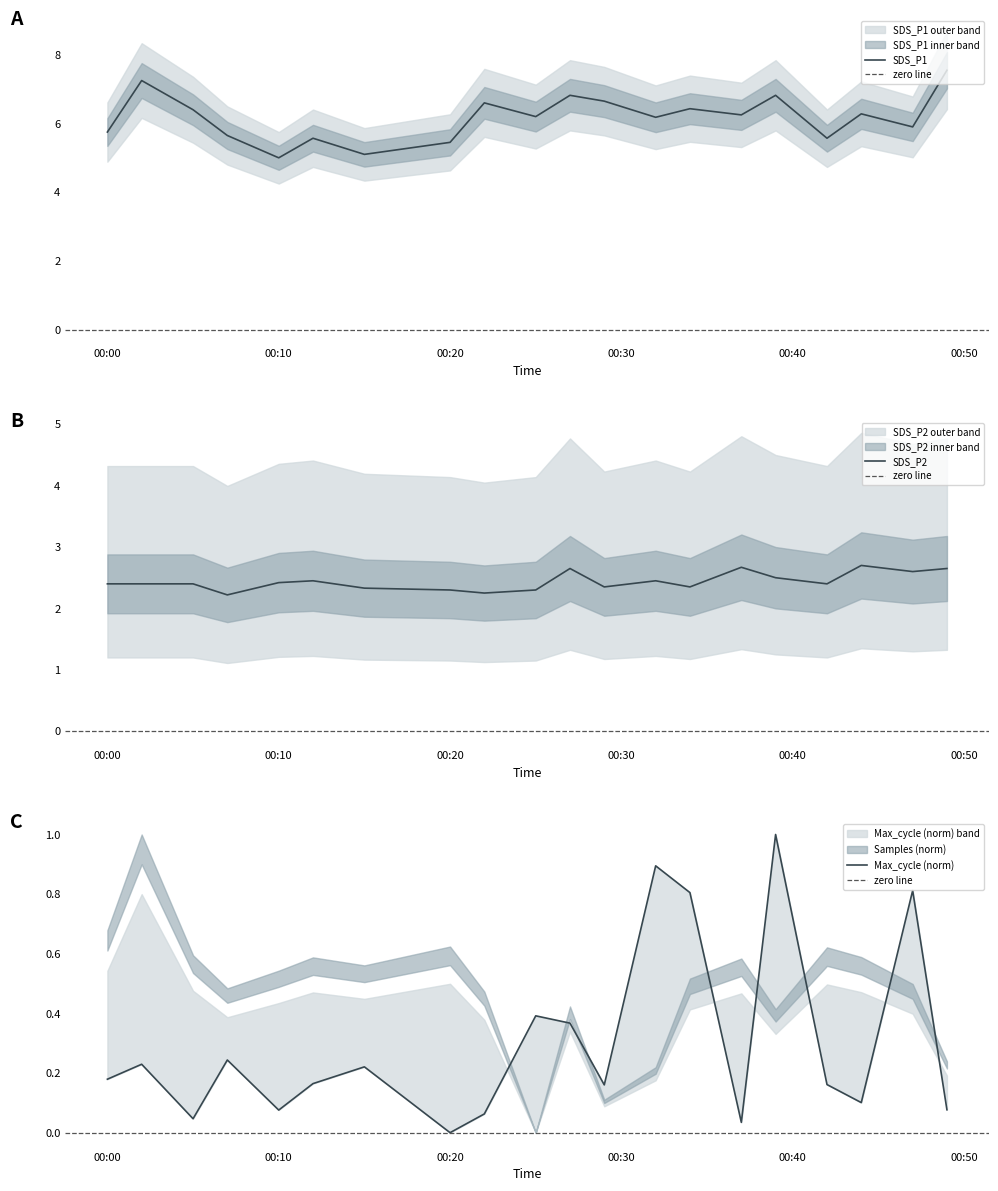

How many values in Max_cycle_scaled are above zero?

19